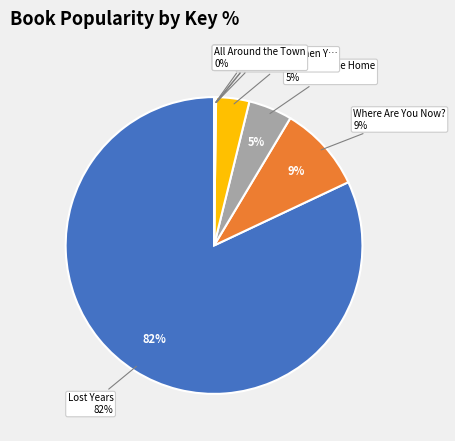

The We'll Meet Again slice represents 1% of the pie. True or false?

False